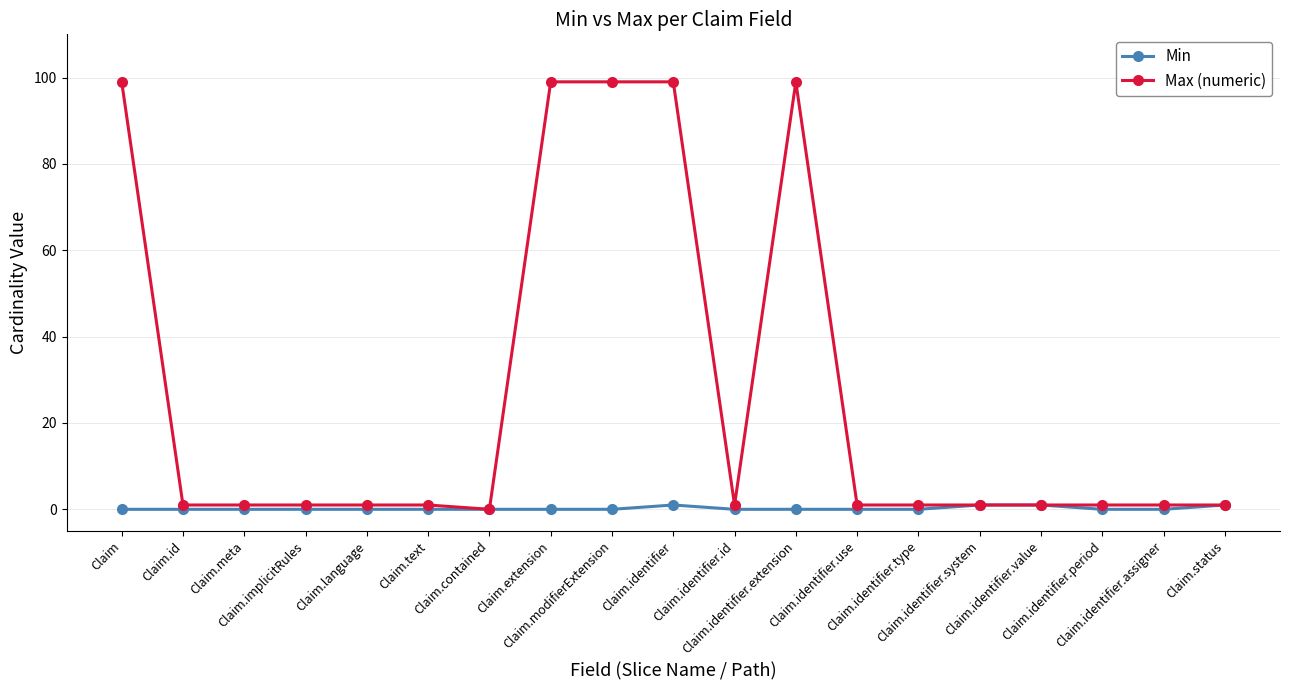

Is this an area chart (filled region under the line)?

No